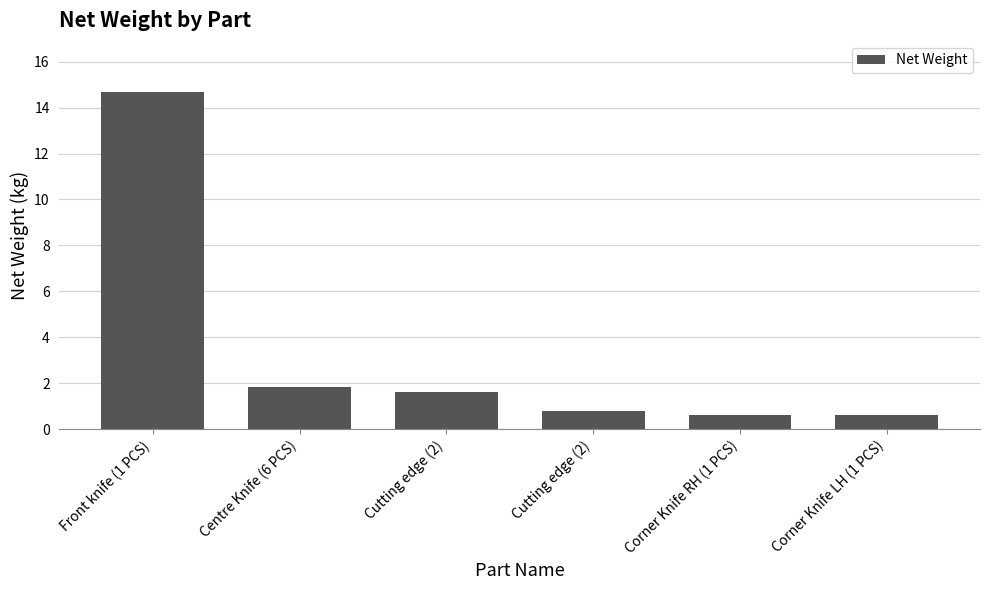

Does the chart contain any negative values?

No